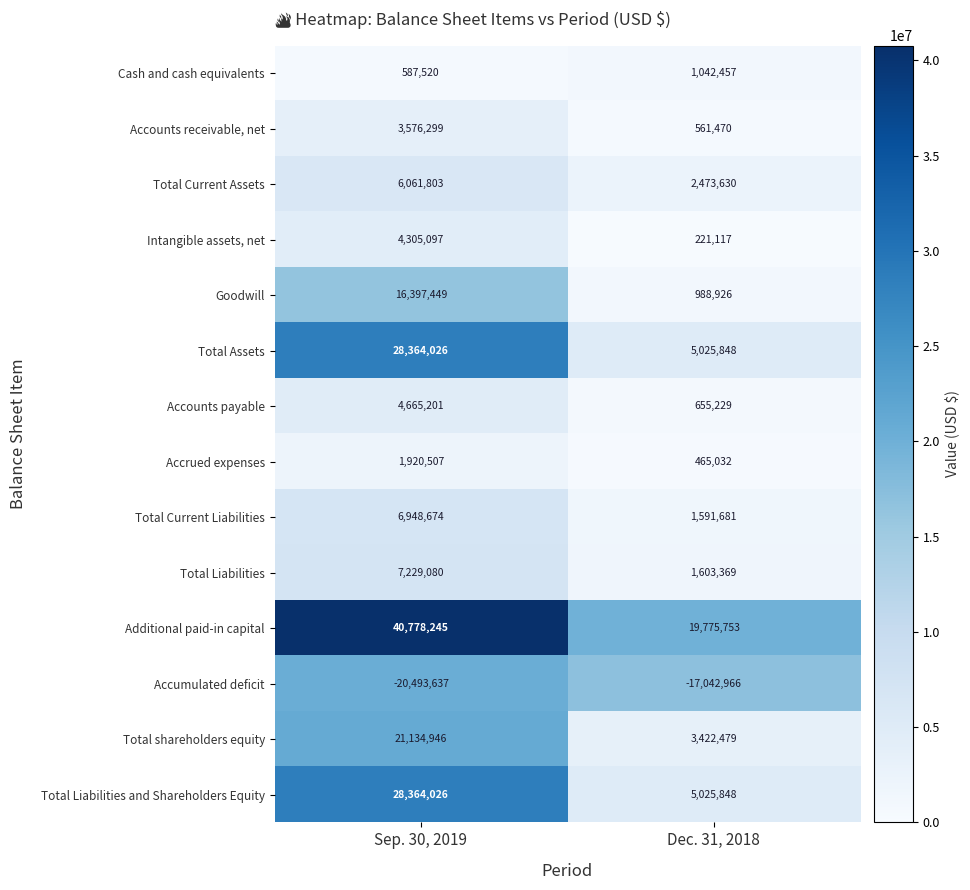

What is the sum of all Accounts payable values?

5320430